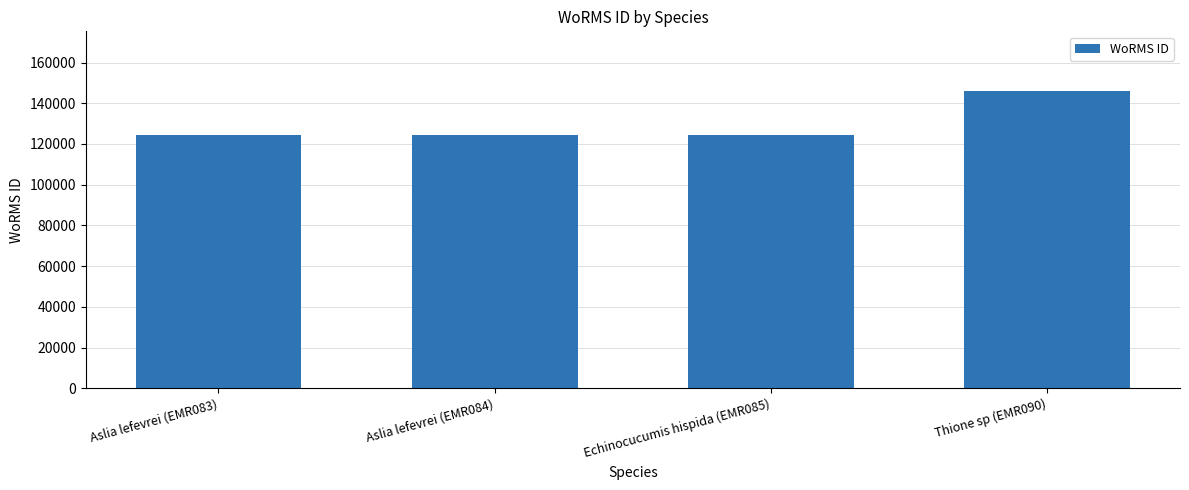

What is the change in value from Aslia lefevrei (EMR084) to Echinocucumis hispida (EMR085)?

-5